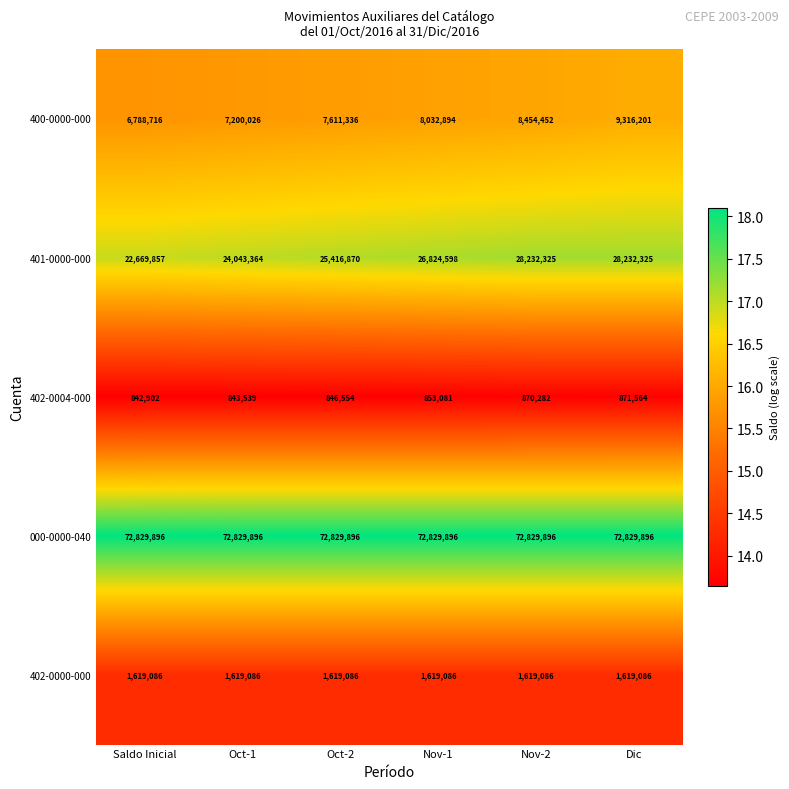

The value of 400-0000-000 at Oct-2 is 5257058. True or false?

False